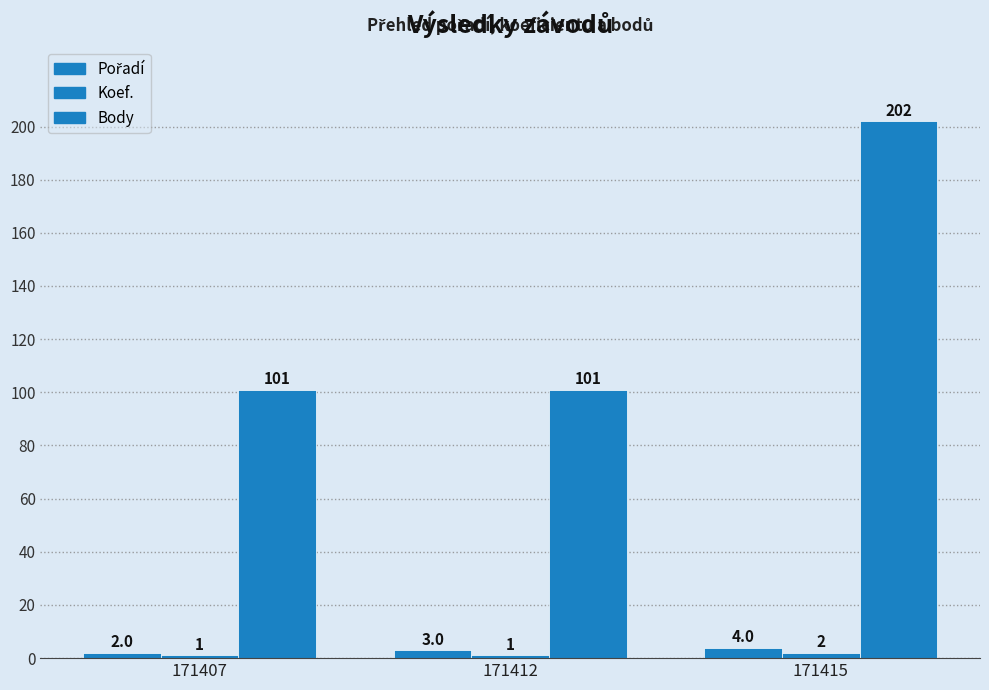

The Body series shows 101 at 171412. True or false?

True